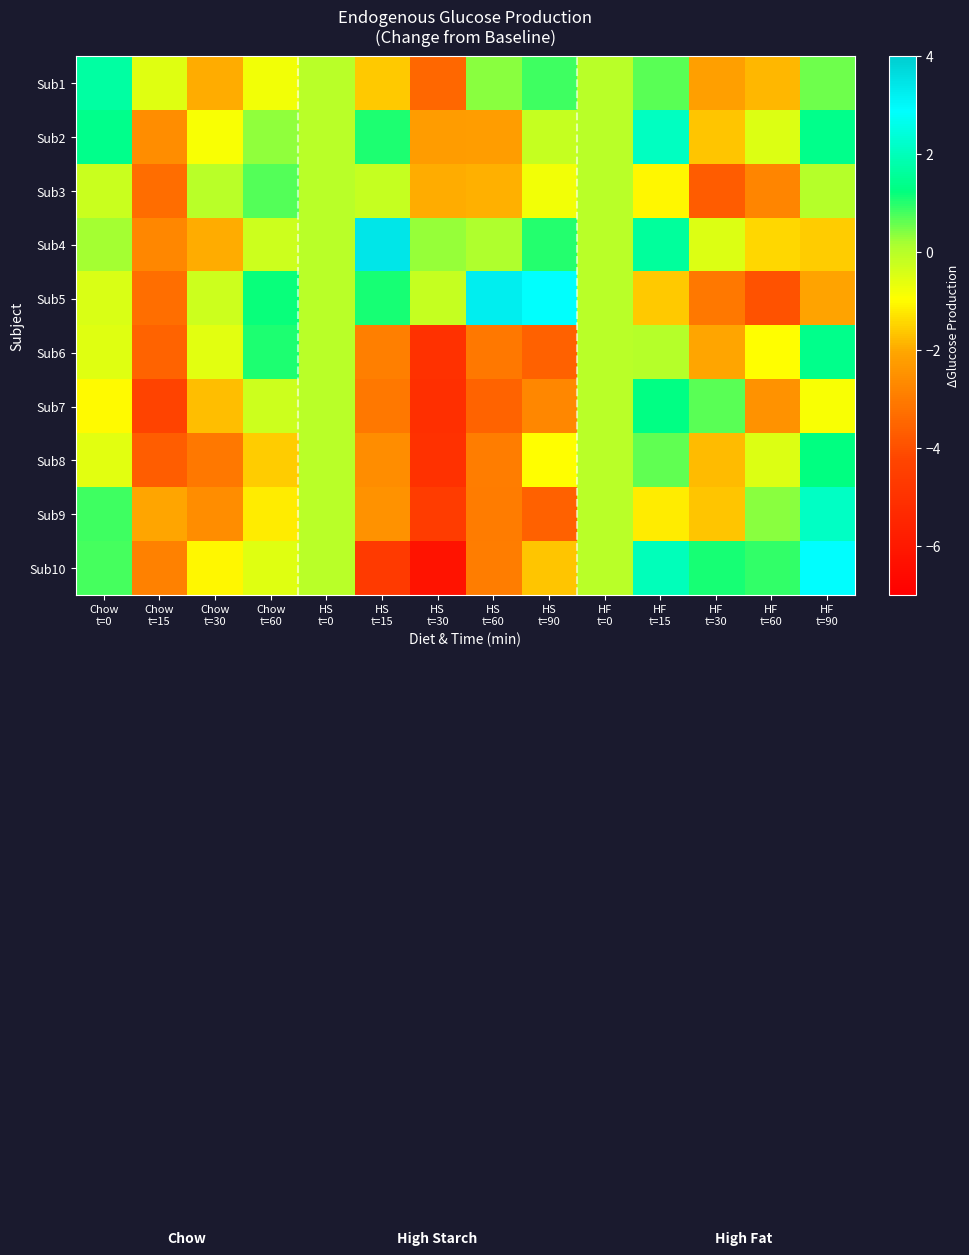

Which series has the largest total across all categories?

Sub4